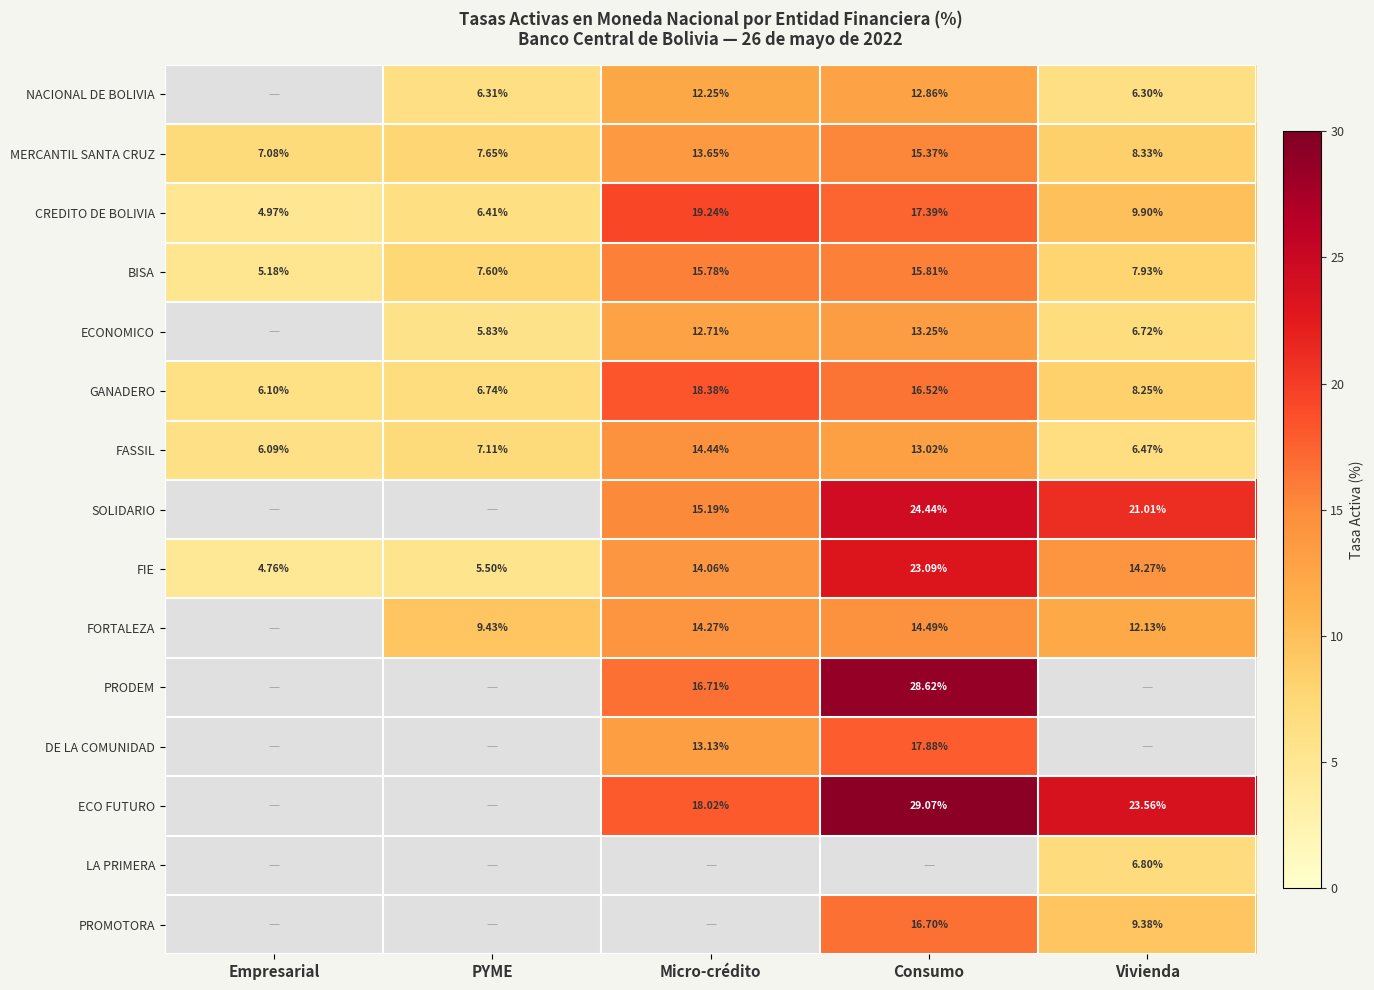

Is the value of FIE at Vivienda greater than the value of PRODEM at Consumo?

No